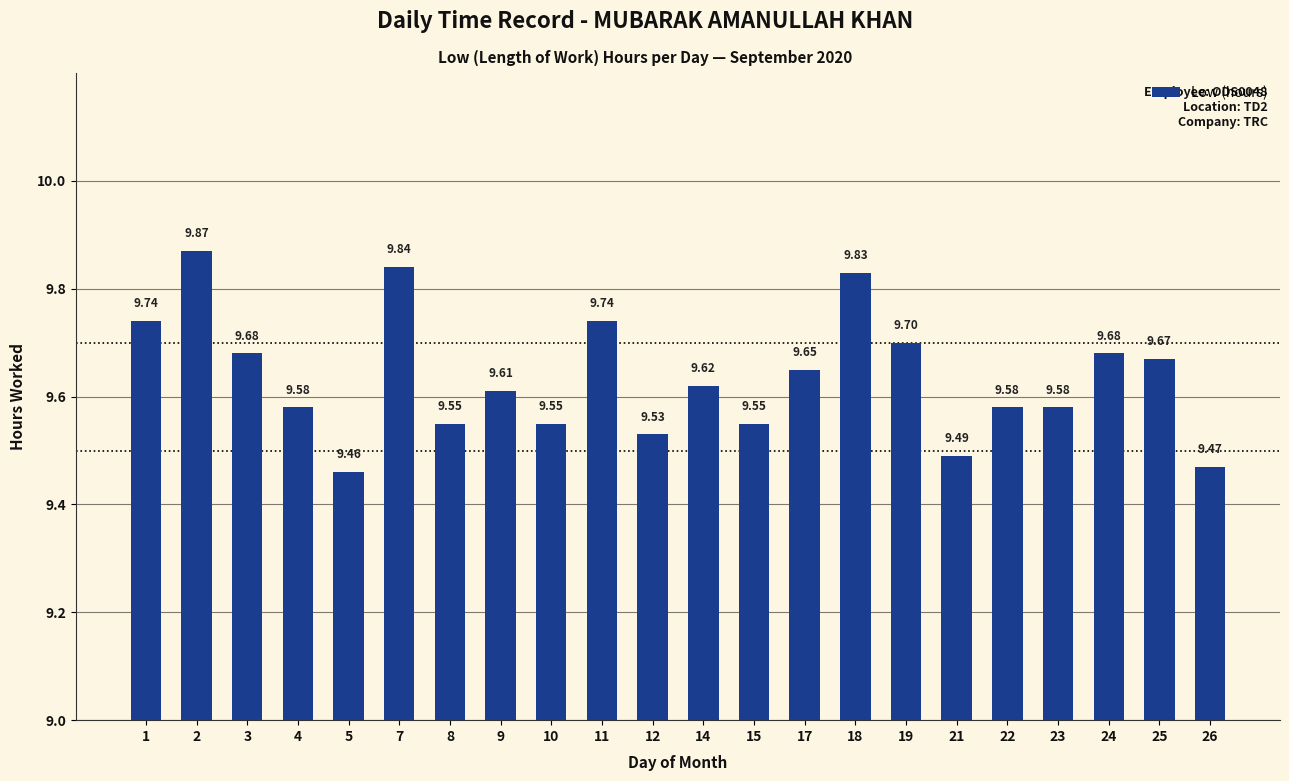

Count the values in the range 9 to 10.

22